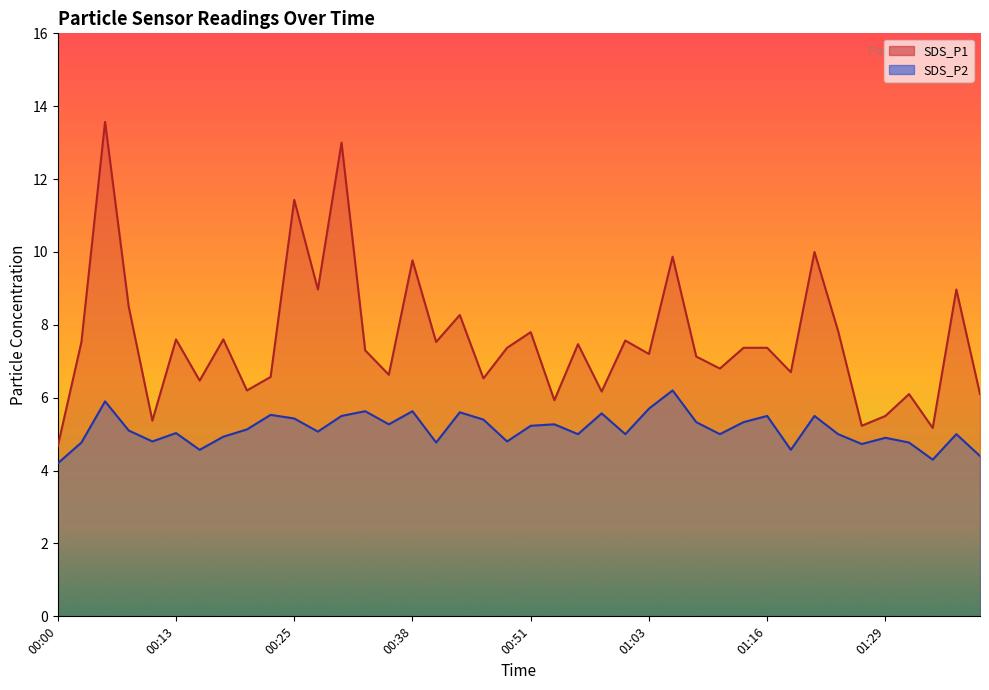

Reading left to right, what are all the values shown in this chart?

SDS_P1: 4.7	7.5	13.6	8.5	5.4	7.6	6.5	7.6	6.2	6.6	11.4	9.0	13.0	7.3	6.6	9.8	7.5	8.3	6.5	7.4	7.8	5.9	7.5	6.2	7.6	7.2	9.9	7.1	6.8	7.4	7.4	6.7	10.0	7.8	5.2	5.5	6.1	5.2	9.0	6.1
SDS_P2: 4.2	4.8	5.9	5.1	4.8	5.0	4.6	4.9	5.1	5.5	5.4	5.1	5.5	5.6	5.3	5.6	4.8	5.6	5.4	4.8	5.2	5.3	5.0	5.6	5.0	5.7	6.2	5.3	5.0	5.3	5.5	4.6	5.5	5.0	4.7	4.9	4.8	4.3	5.0	4.4